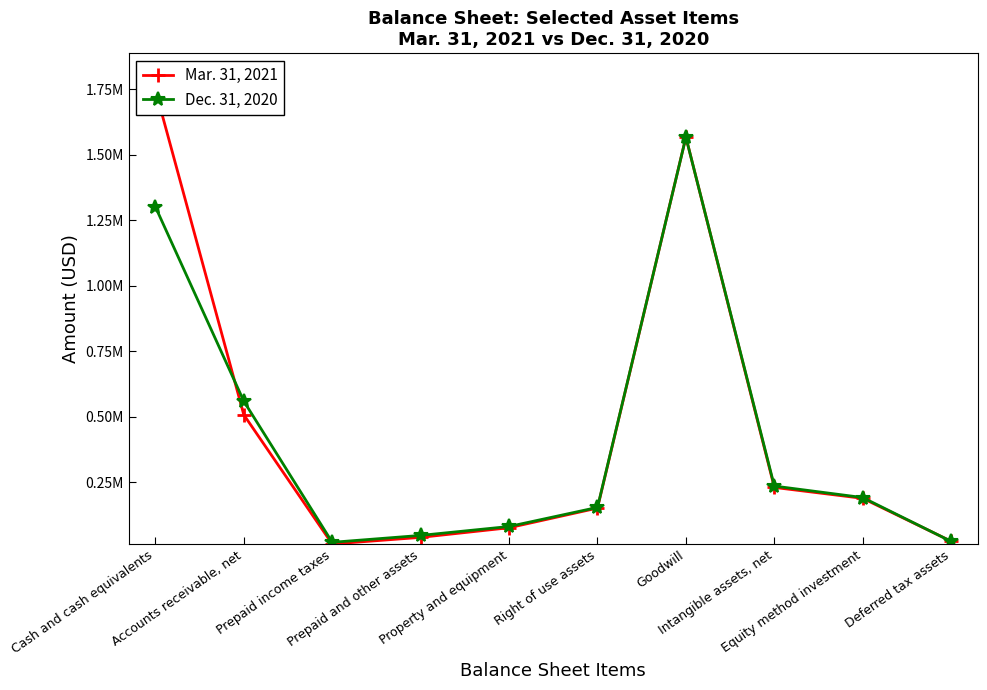

Does the chart have visible grid lines?

No